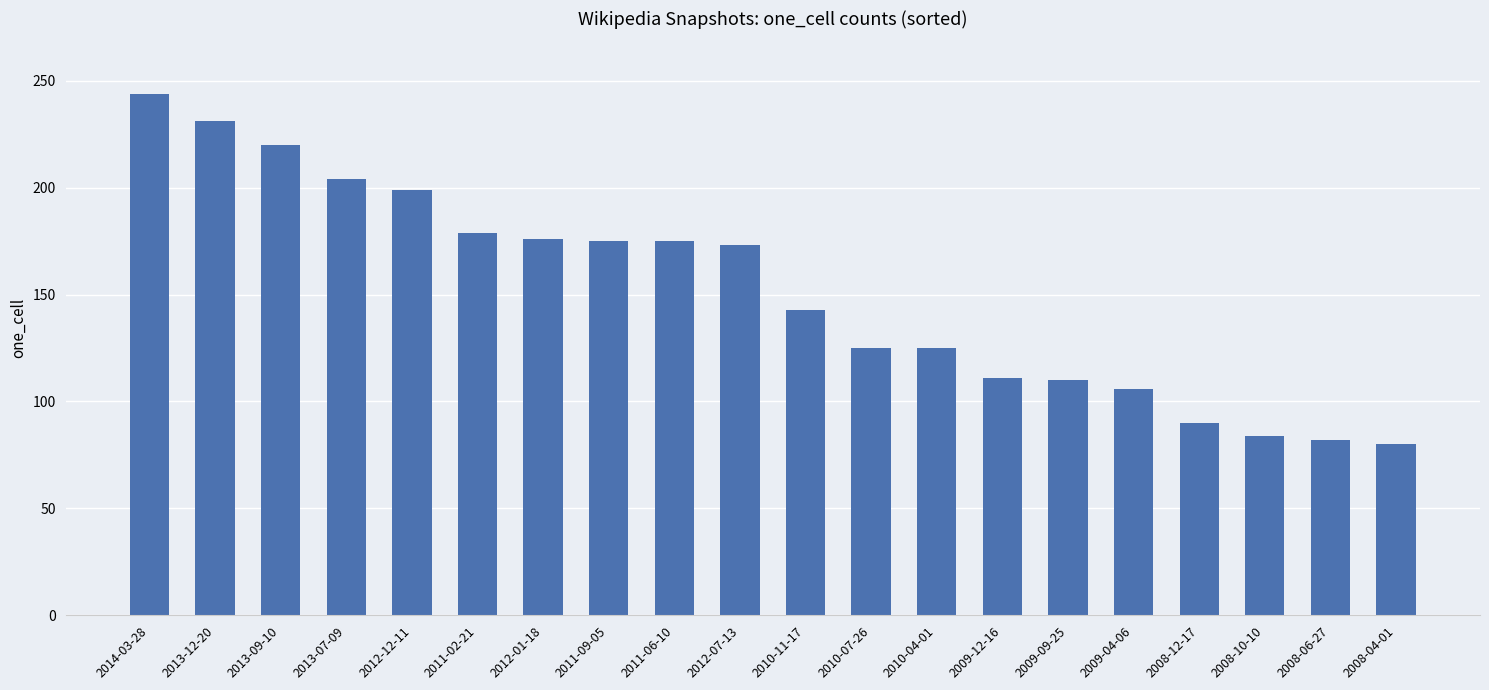

What is the sum of all values?

3032